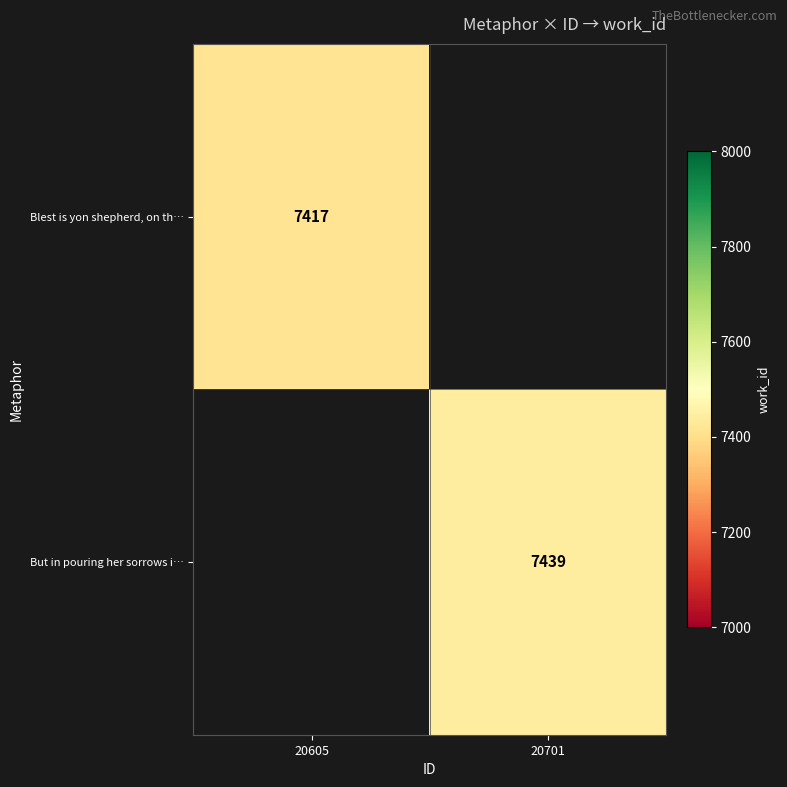

Is it true that But in pouring her sorrows i… equals 12239 at 20701?

False